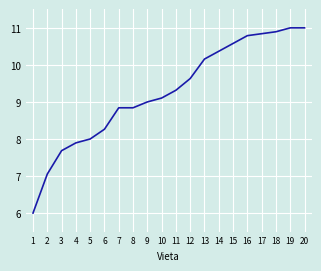

What is the sum of the values at 18 and 2?

17.9